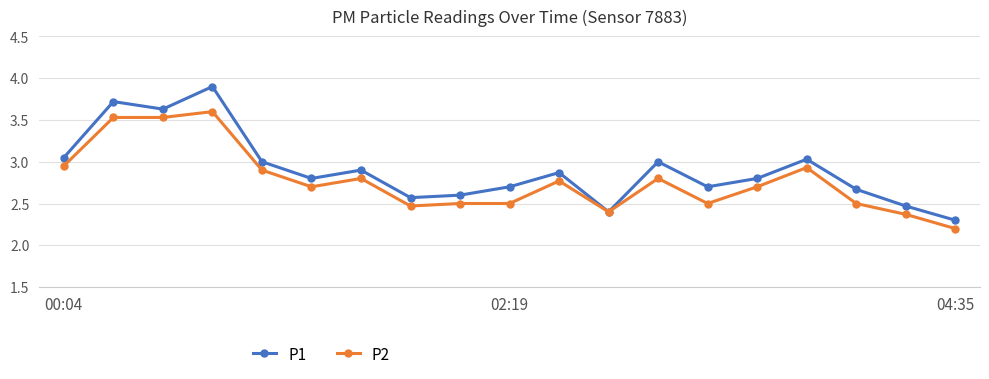

Which series has the largest total across all categories?

P1